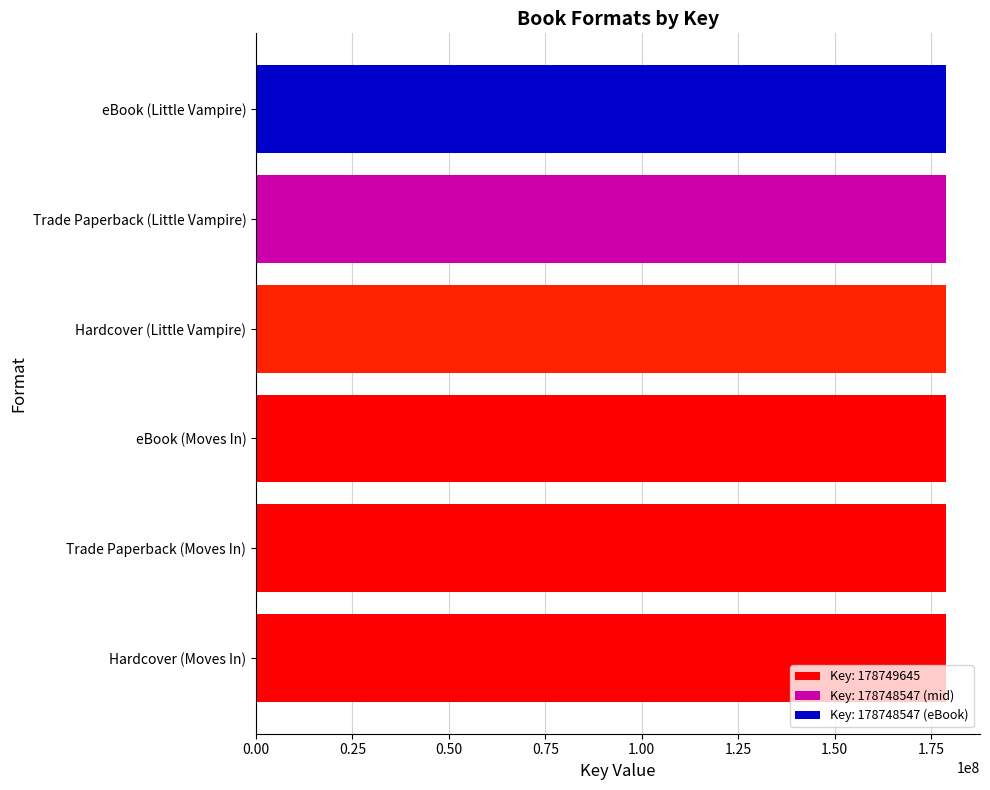

What is the difference between the maximum and minimum values?

1098